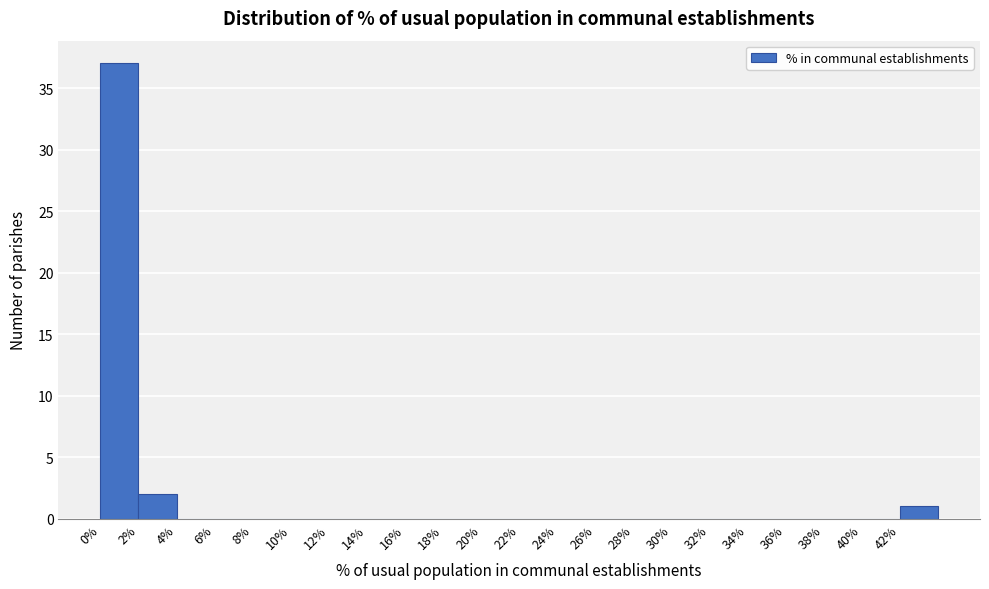

How tall is the bar that spans 2 to 4 on the x-axis? The values are not printed on the chart, so give them approximately, as read against the axis.

2